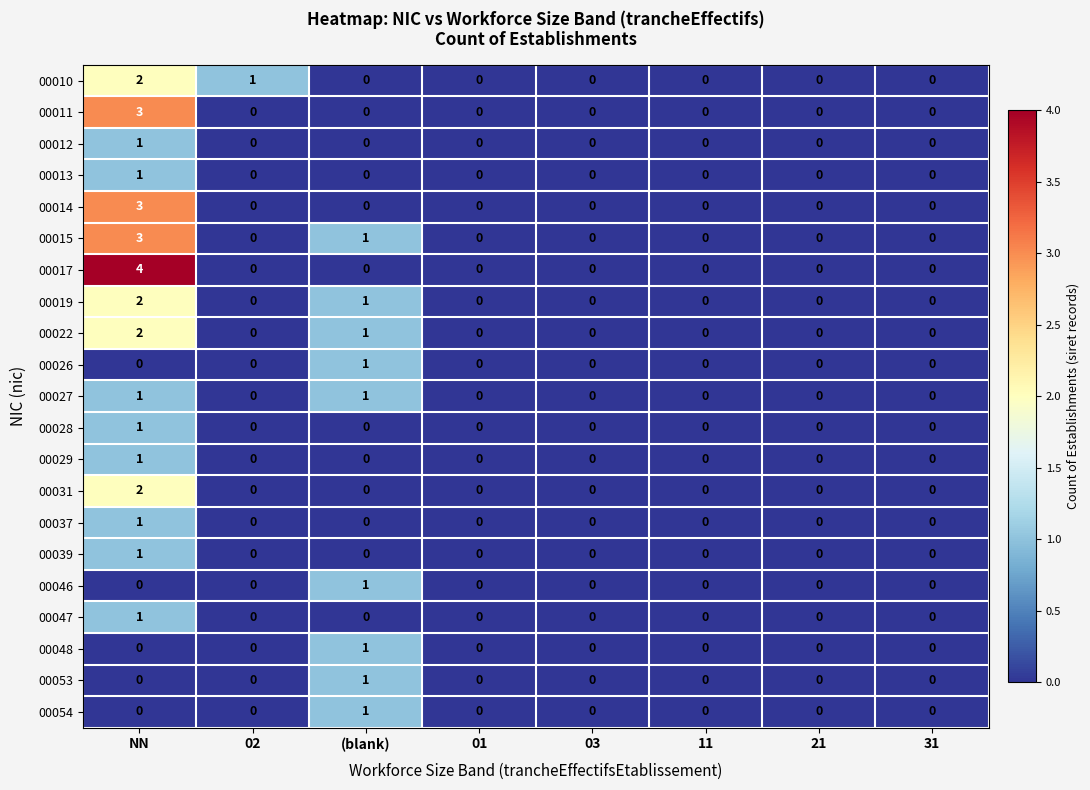

The 00048 series shows 0 at 31. True or false?

True